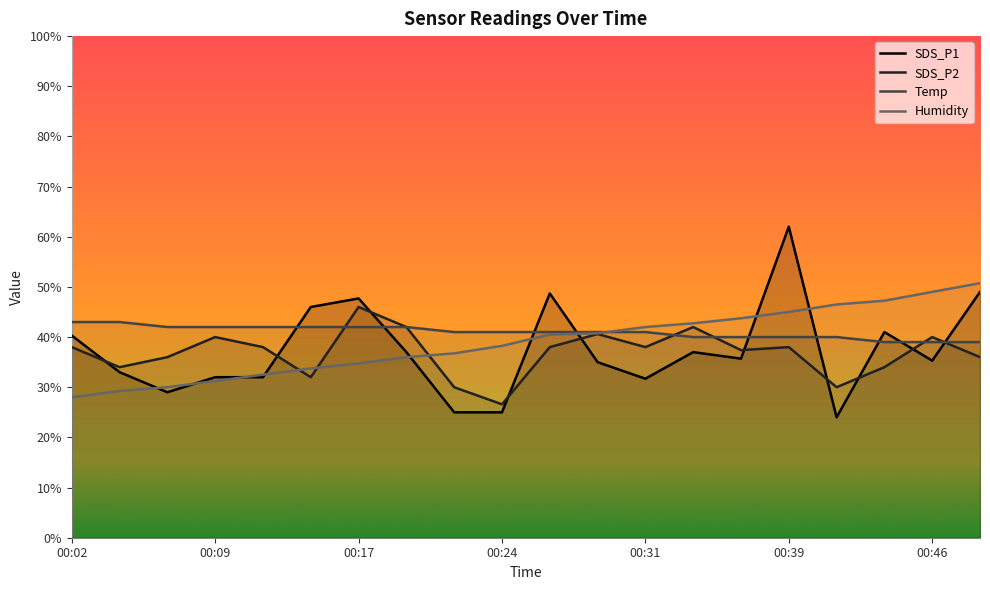

Which has a higher value, 00:21 or 00:34?

00:34